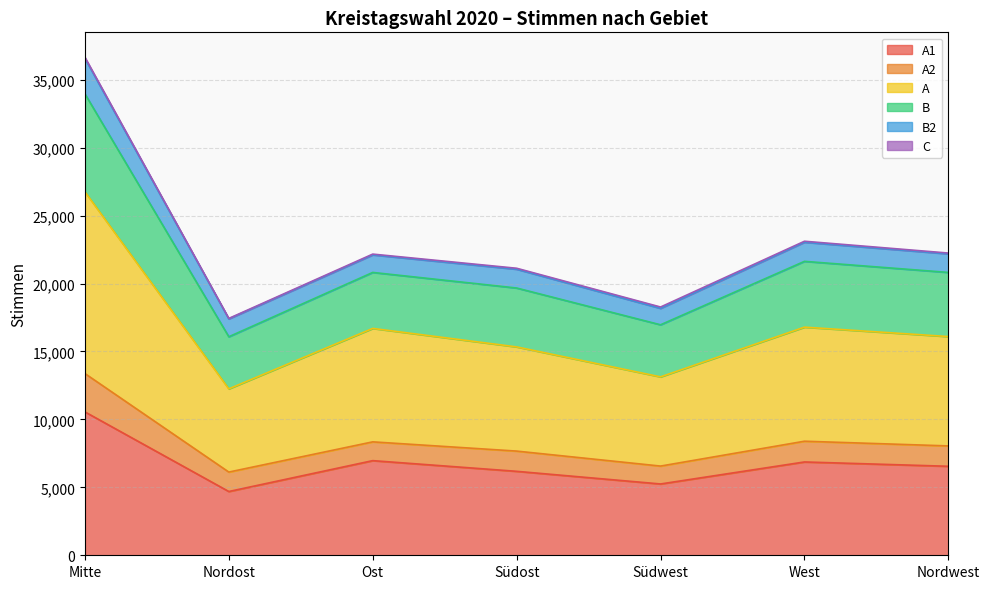

What is the average value of the A series?

8362